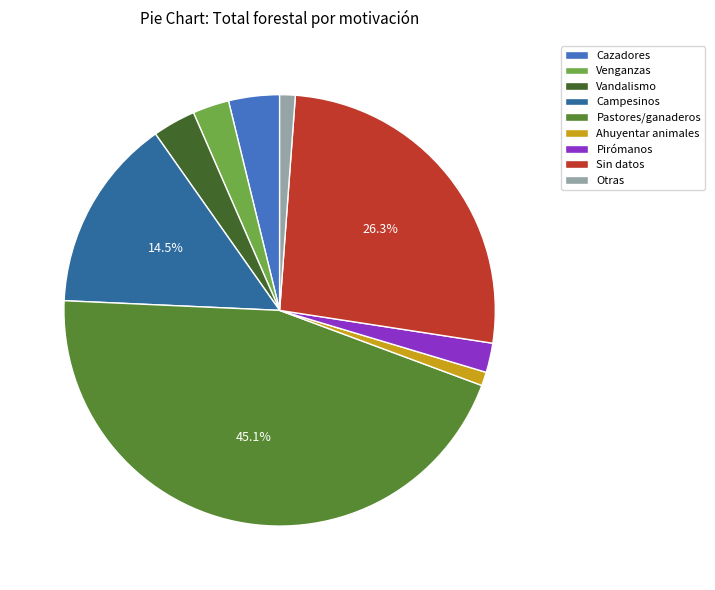

Which category has the biggest portion of the pie?

Pastores/ganaderos